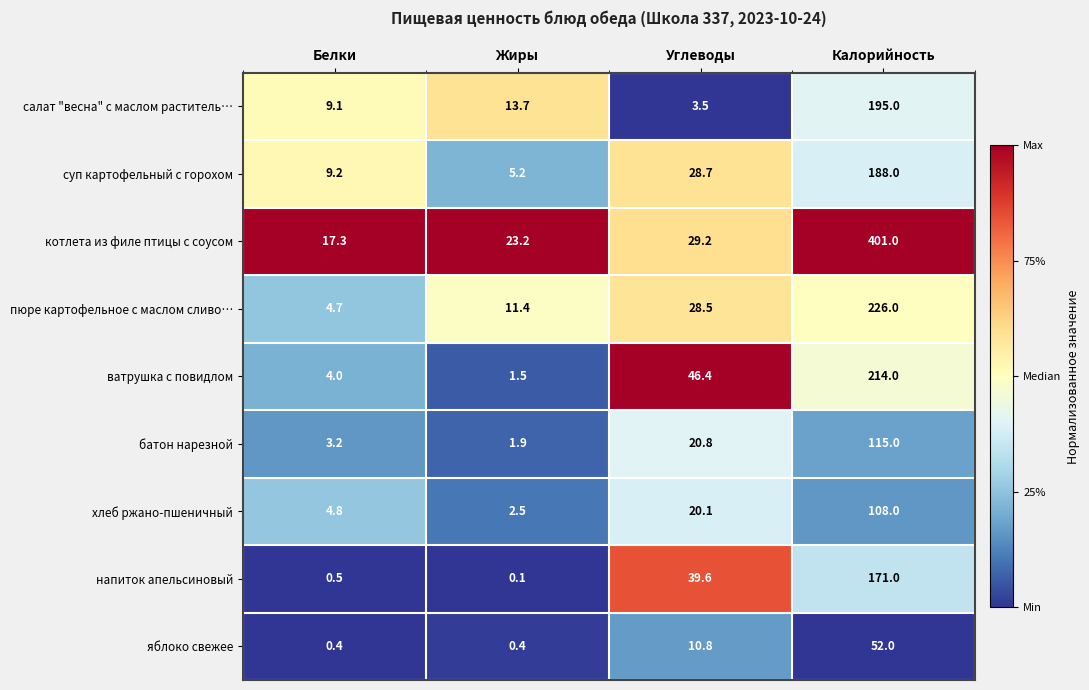

Rank the series at Калорийность from lowest to highest value.

яблоко свежее, хлеб ржано-пшеничный, батон нарезной, напиток апельсиновый, суп картофельный с горохом, салат "весна" с маслом раститель…, ватрушка с повидлом, пюре картофельное с маслом сливо…, котлета из филе птицы с соусом